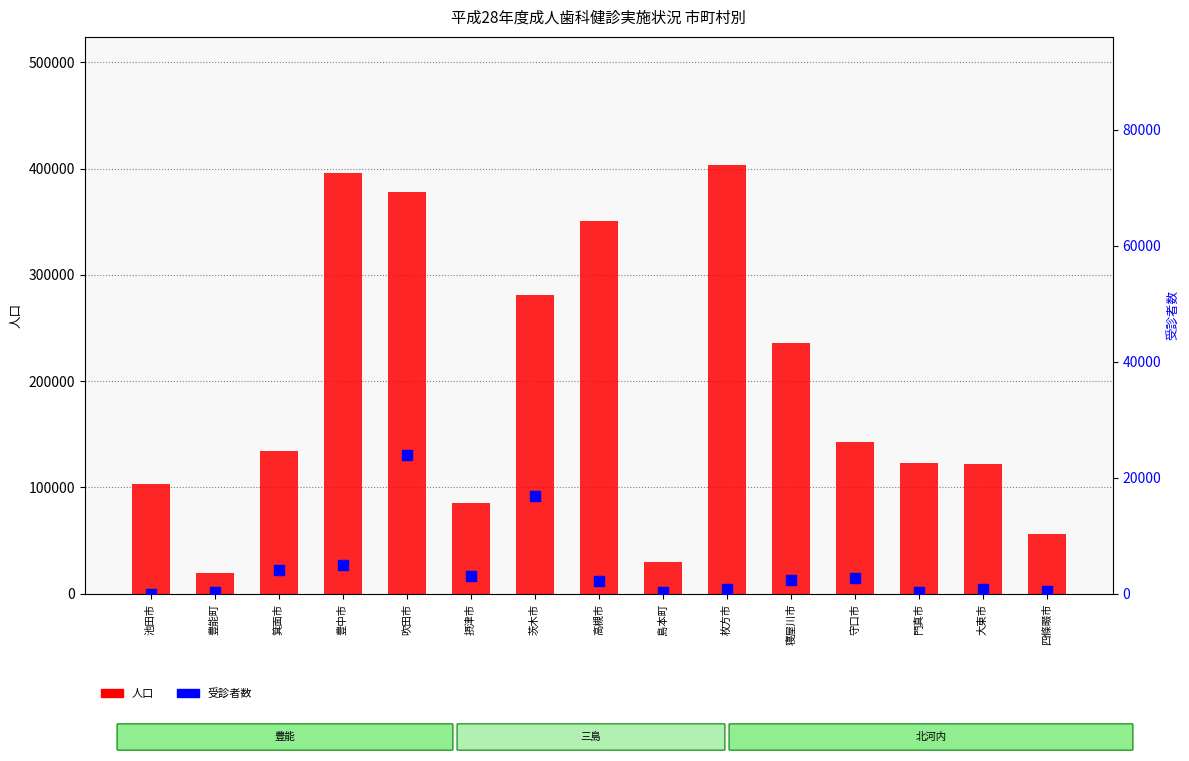

Is the value of 人口 at 守口市 greater than the value of 受診者数 at 豊中市?

Yes